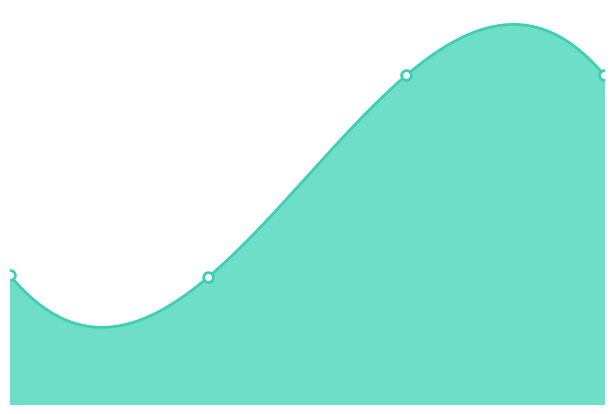

How many data points are less than 190?

2